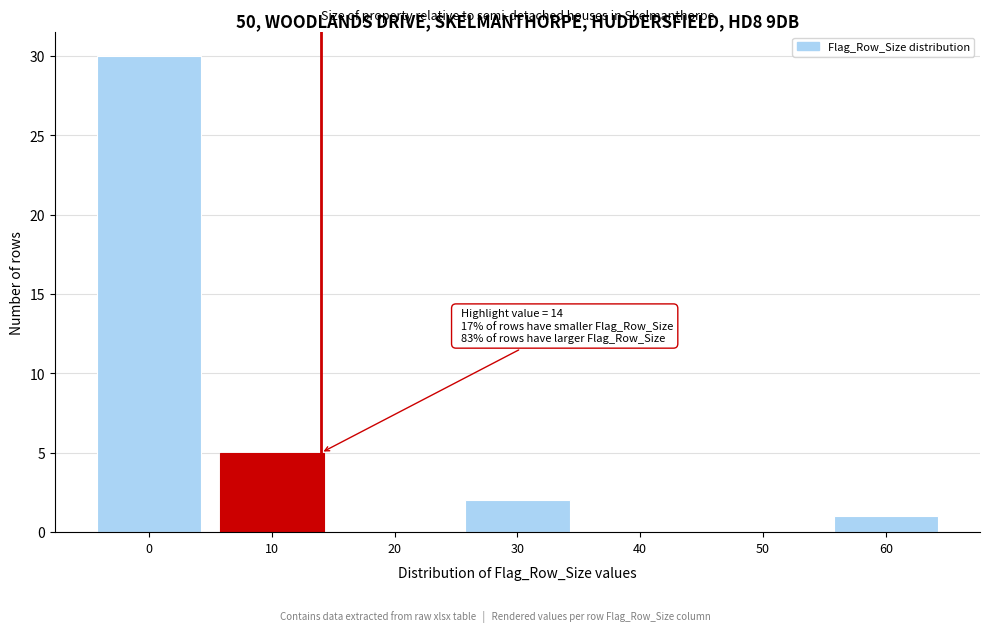

Over which range of the x-axis is the bar tallest?

-5 to 5